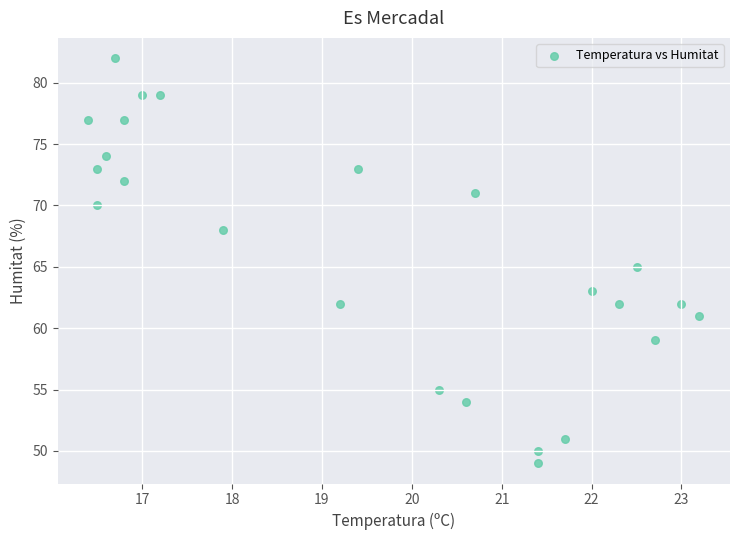

What is the range of Y values (max minus min)?

33